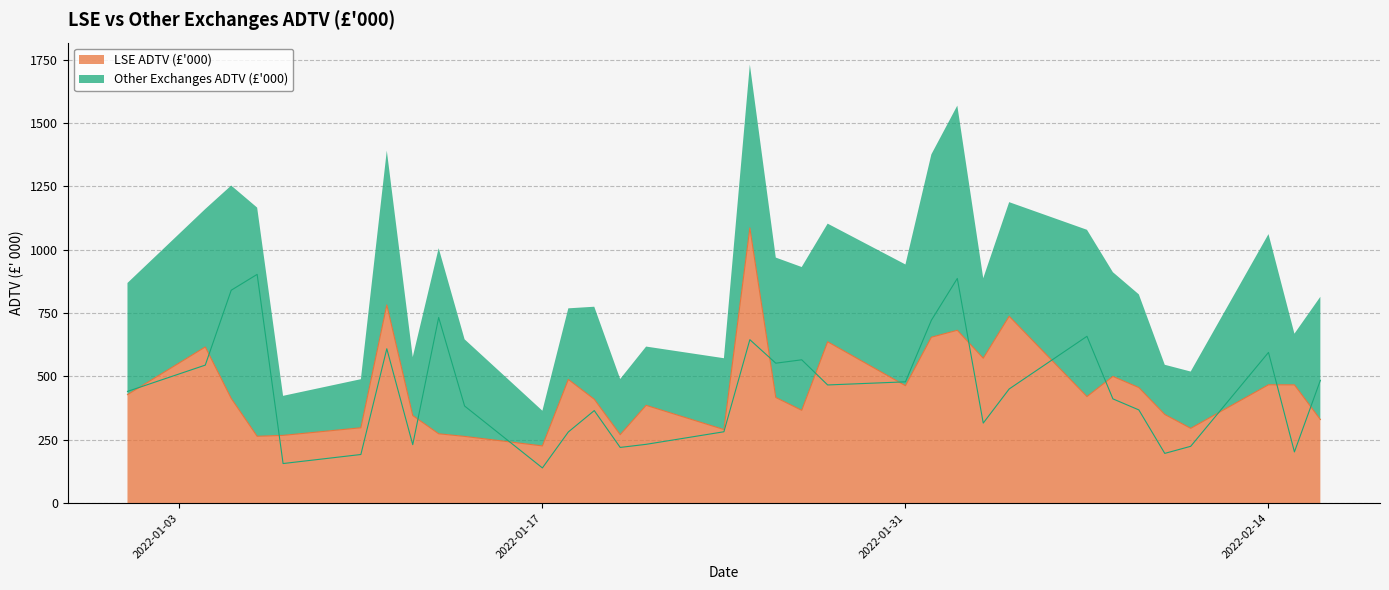

Between 2022-01-18 and 2022-02-02, which is larger?

2022-02-02